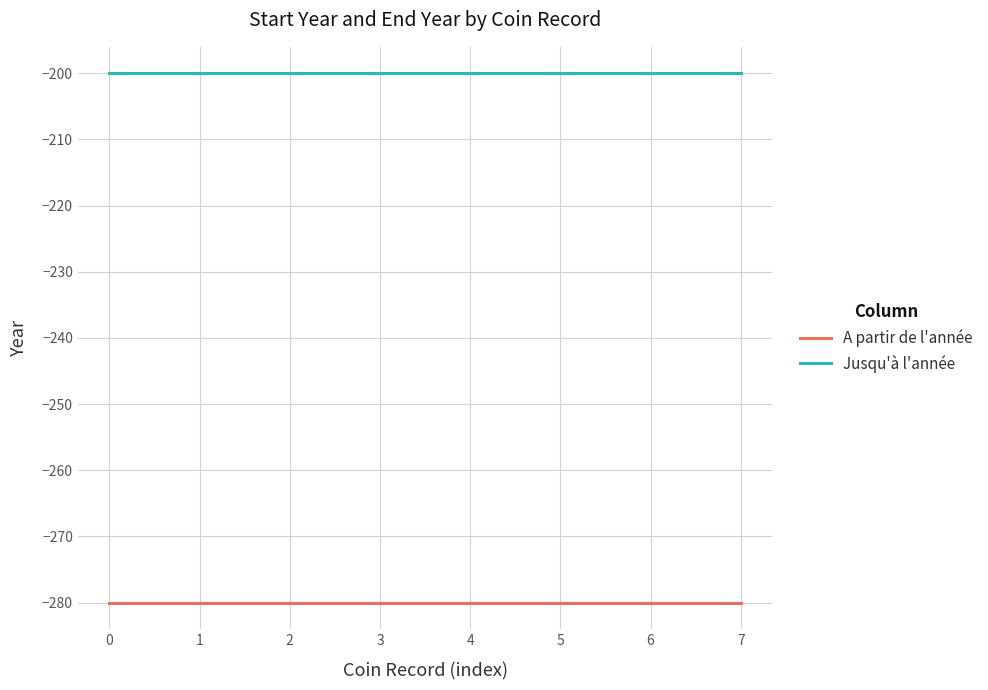

True or false: Jusqu'à l'année and A partir de l'année intersect in this chart.

False